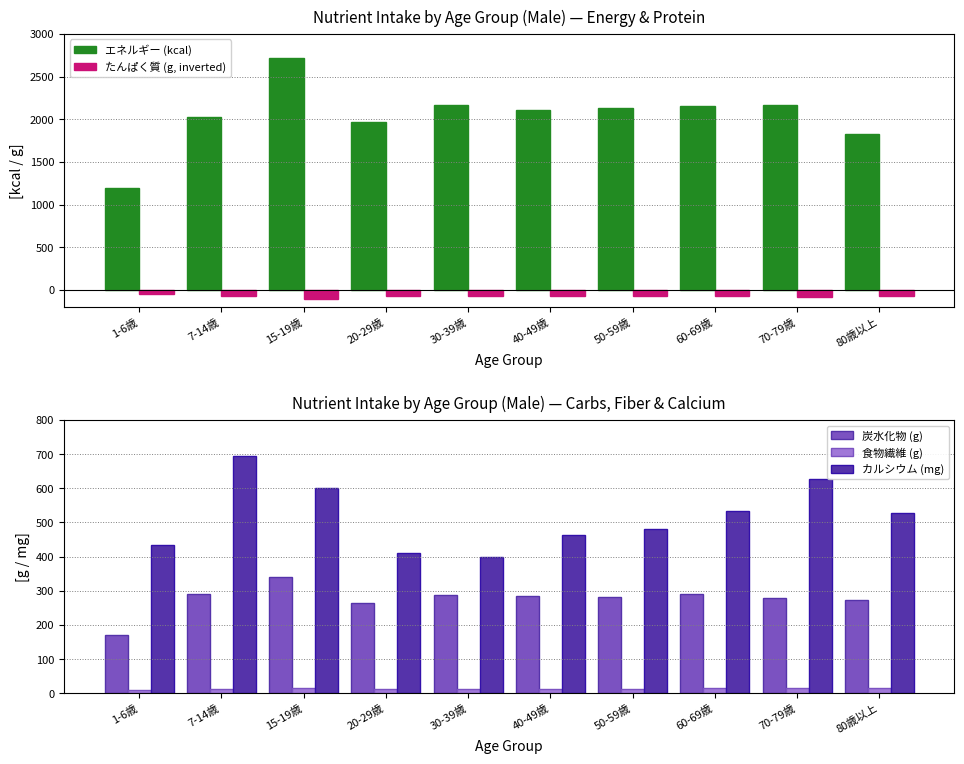

Where does the たんぱく質 (g, inverted) series first go above -72?

1-6歳